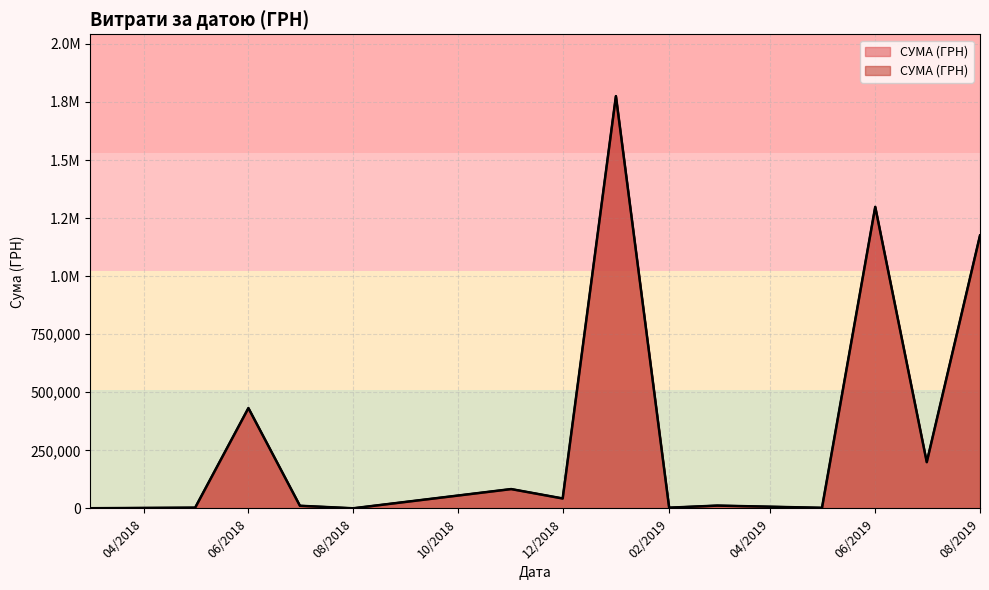

True or false: the data shows 435196.6 at 3.

False